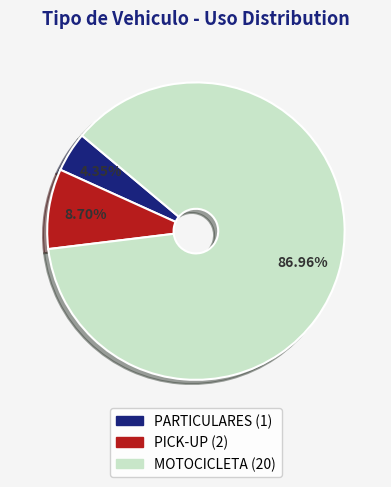

Which slice represents more than half of the pie?

MOTOCICLETA